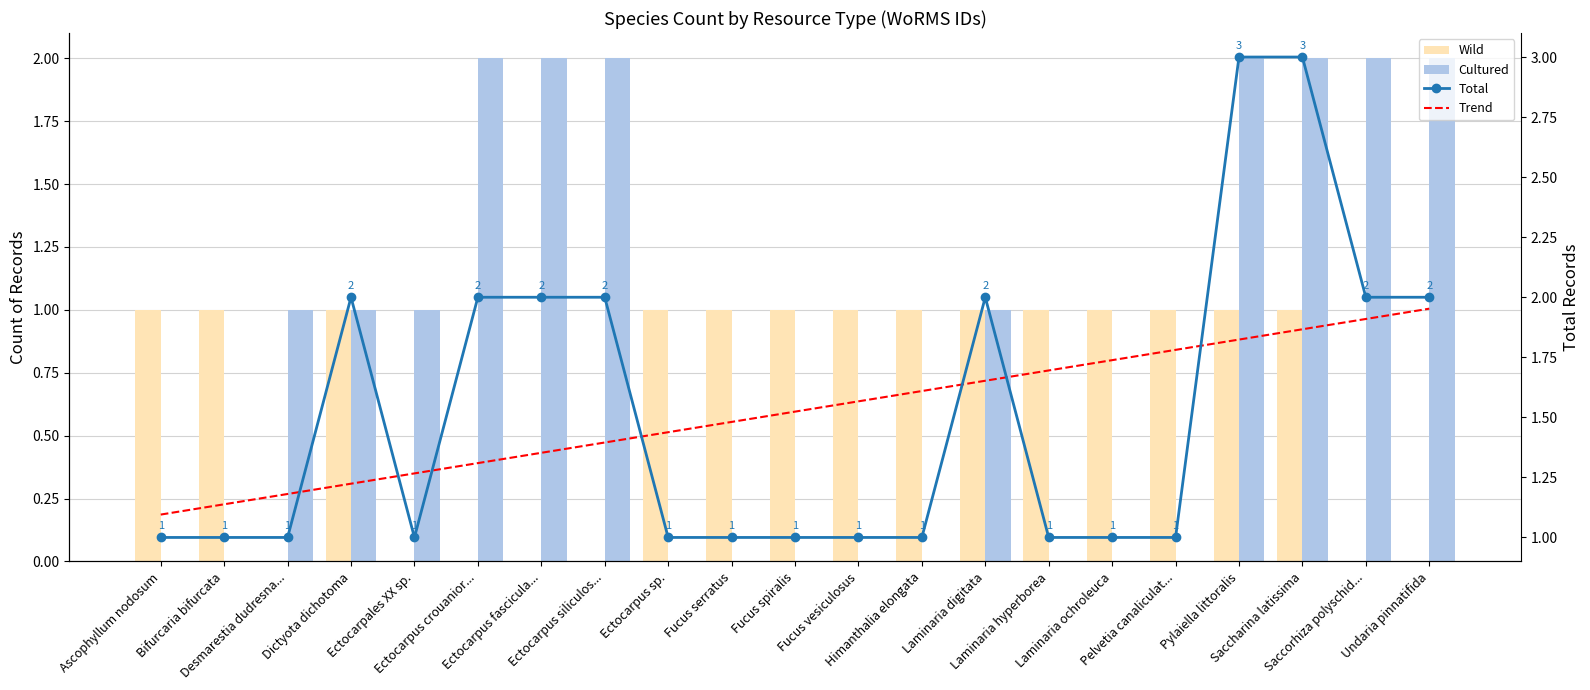

At how many categories does at least one series exceed 1?

21